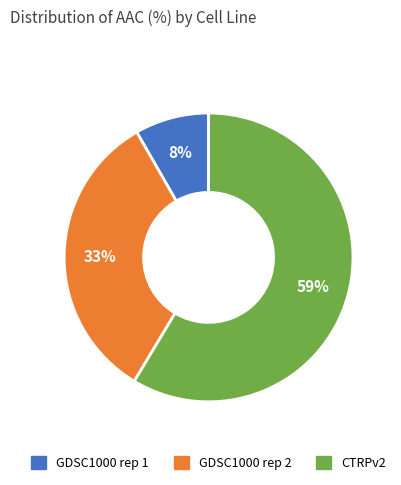

Which slice is the smallest?

GDSC1000 rep 1